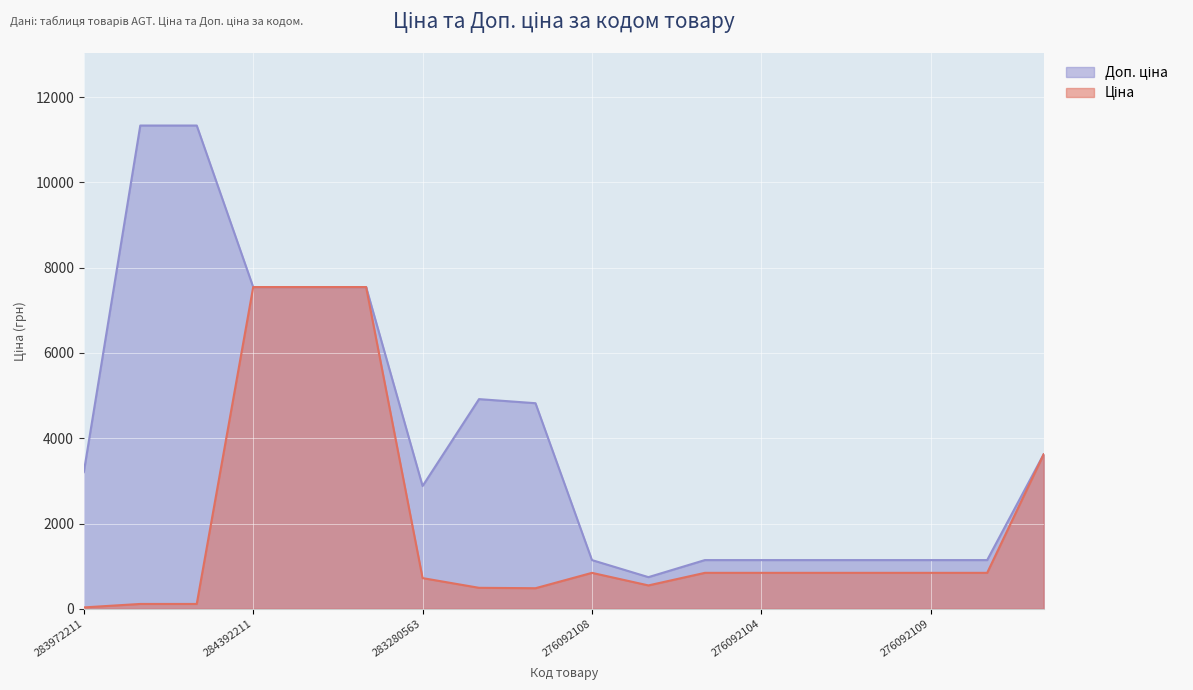

Reading left to right, what are all the values shown in this chart?

Ціна: 283972211=32.0	247132181=113.3	247132180=113.3	284392211=7545.9	247052181=7545.9	247052180=7545.9	283280563=719.6	283370563=491.7	283340563=482.1	276092108=842.8	276092107=547.8	276092105=842.8	276092104=842.8	276092103=842.8	276092035=842.8	276092109=842.8	276092106=842.8	247690944=3622.2
Доп. ціна: 283972211=3205.0	247132181=11334.0	247132180=11334.0	284392211=7545.9	247052181=7545.9	247052180=7545.9	283280563=2878.5	283370563=4917.4	283340563=4821.4	276092108=1142.1	276092107=742.0	276092105=1142.1	276092104=1142.1	276092103=1142.1	276092035=1142.1	276092109=1142.1	276092106=1142.1	247690944=3622.2